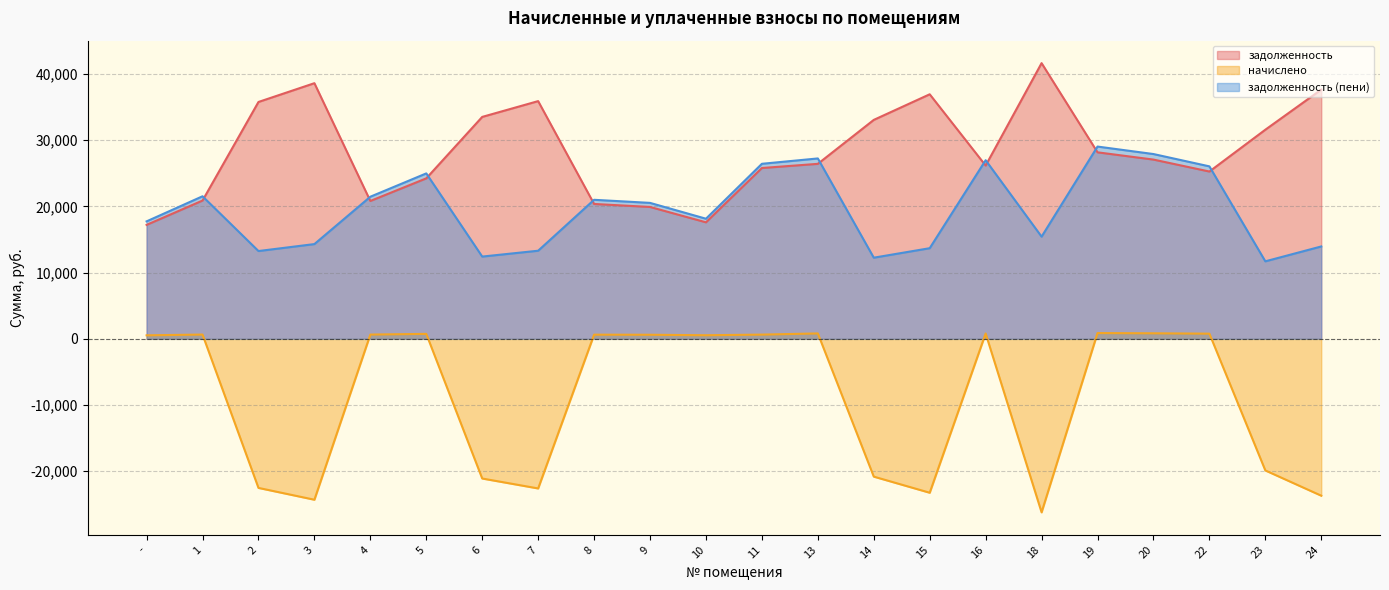

What is the label of the 5th point from the left?

4